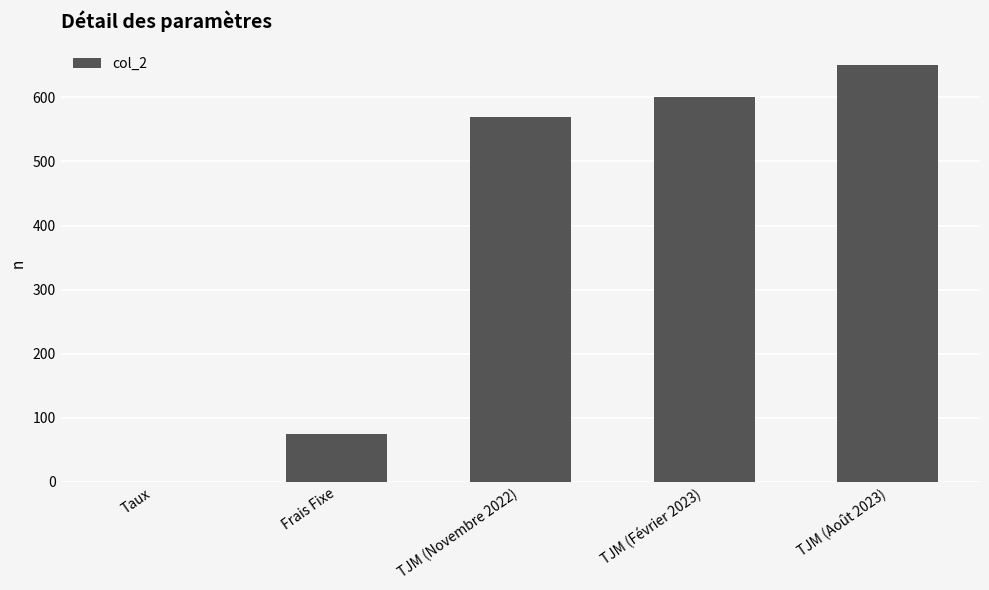

Is it true that the value at TJM (Février 2023) is 826.5?

False